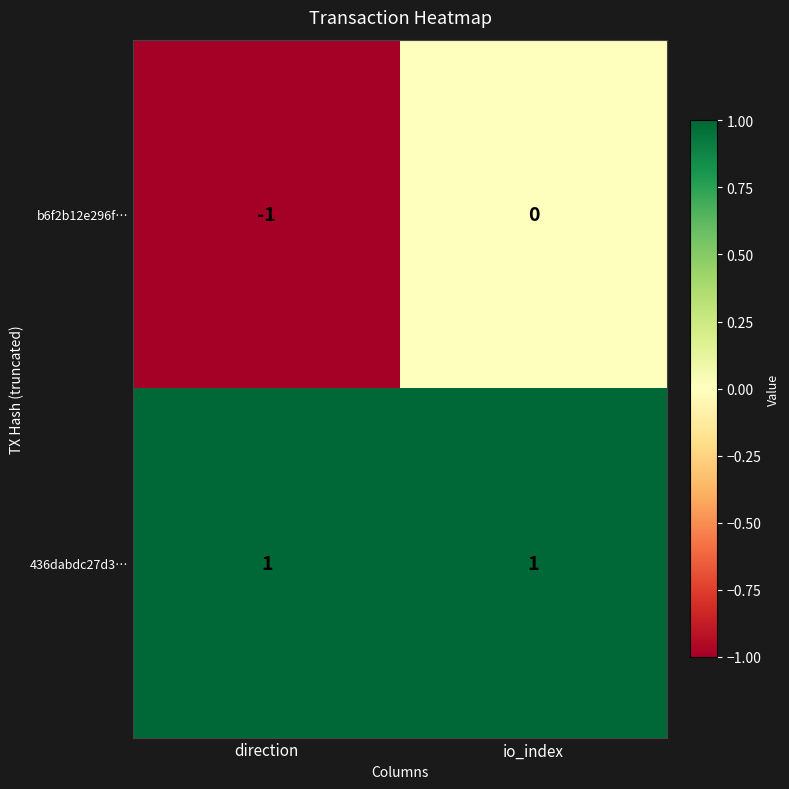

Reading right to left, extract all data points from this chart.

b6f2b12e296f…: io_index=0	direction=-1
436dabdc27d3…: io_index=1	direction=1